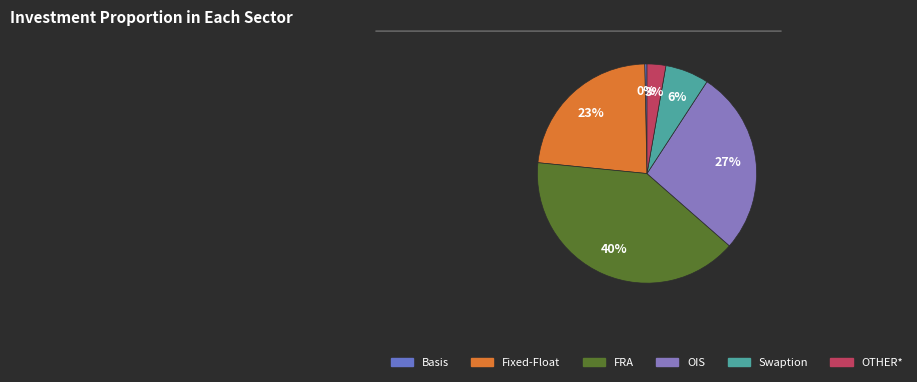

Between FRA and Swaption, which is larger?

FRA